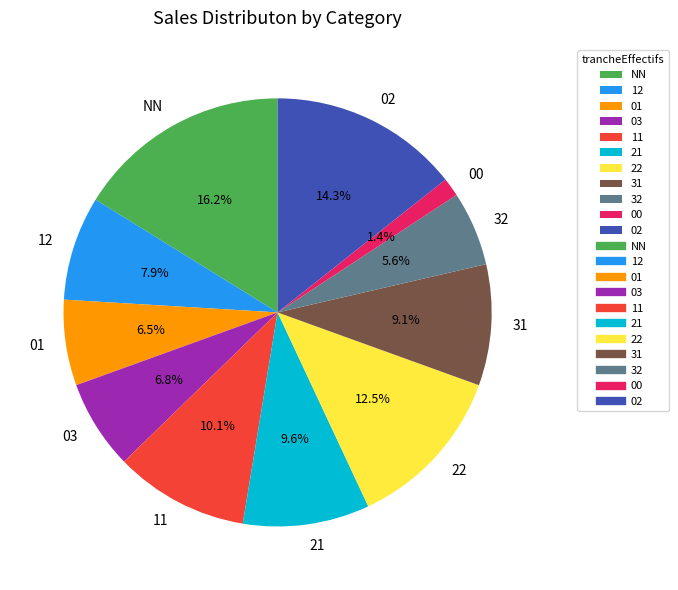

Is there any slice that represents more than half of the pie?

No